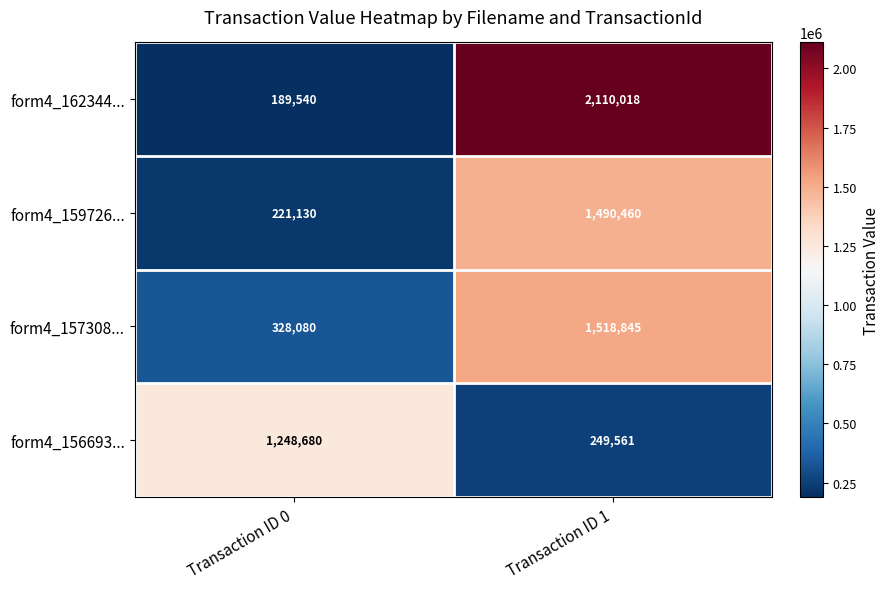

True or false: form4_157308... has a value of 328080 at Transaction ID 0.

True